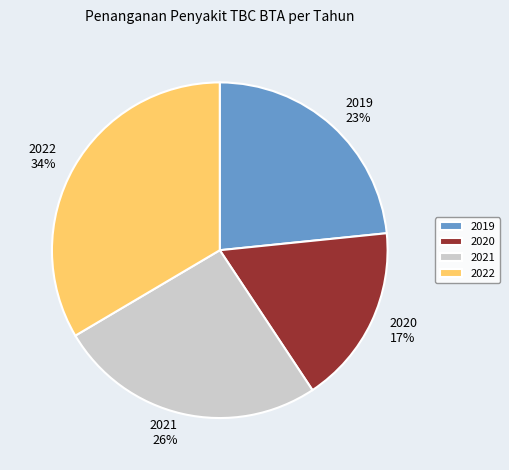

True or false: 2022 accounts for 34% of the total.

True